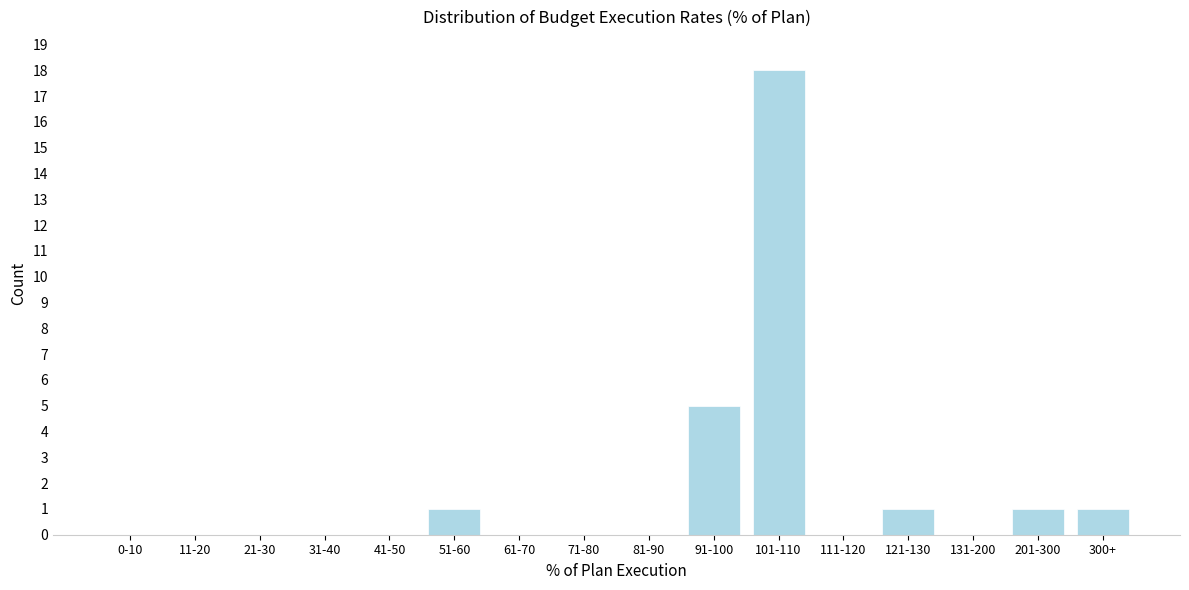

Reading right to left, transcribe all the data shown in this chart.

300+=1	201-300=1	131-200=0	121-130=1	111-120=0	101-110=18	91-100=5	81-90=0	71-80=0	61-70=0	51-60=1	41-50=0	31-40=0	21-30=0	11-20=0	0-10=0